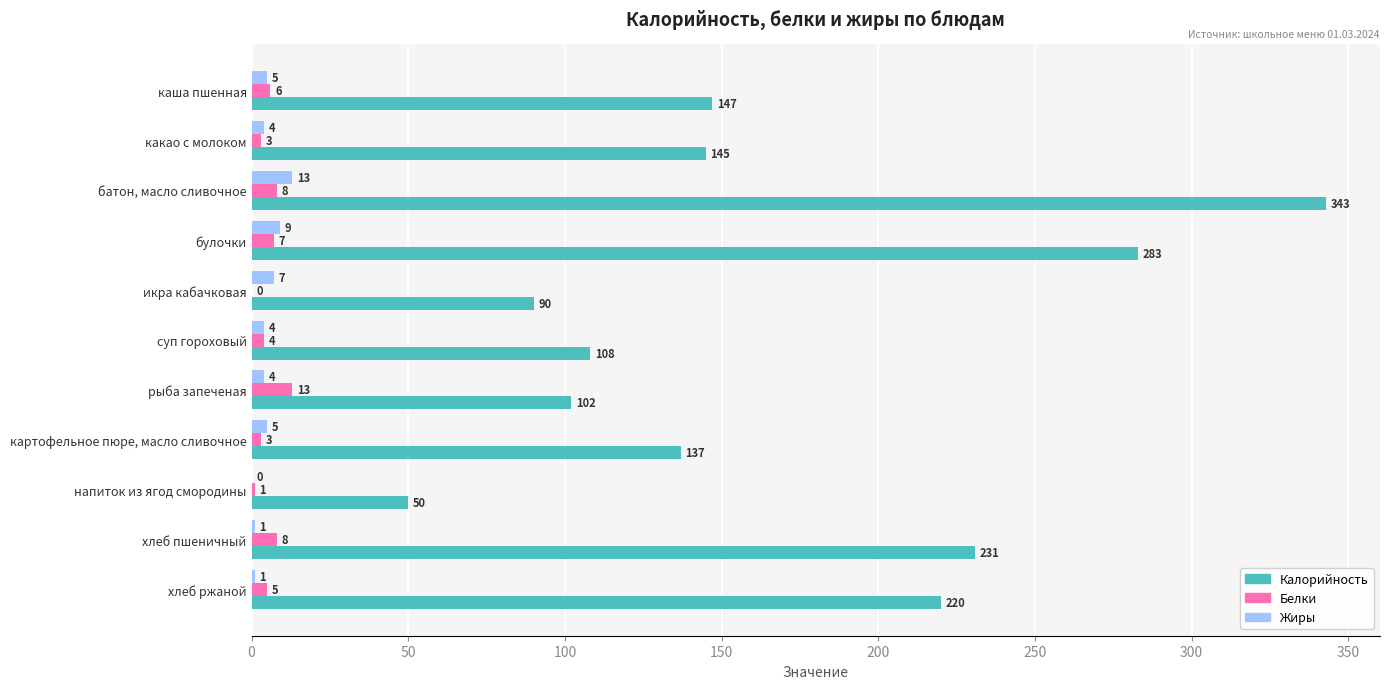

Between напиток из ягод смородины and хлеб пшеничный, which series saw the biggest shift?

Калорийность